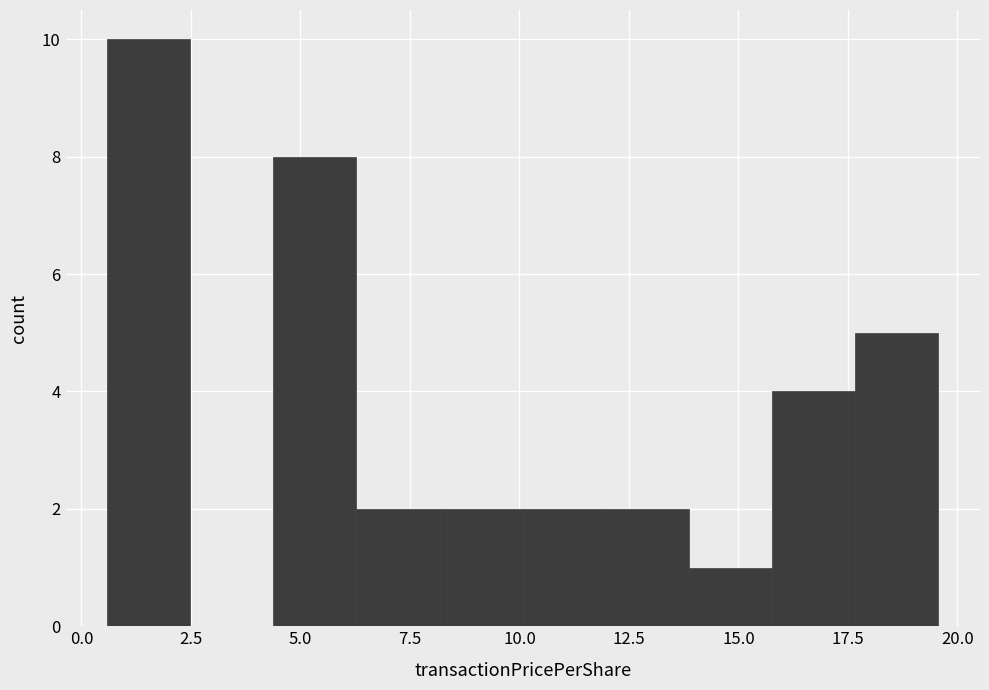

Read against the x-axis, roughly where is the centre of the tallest bar?

1.5